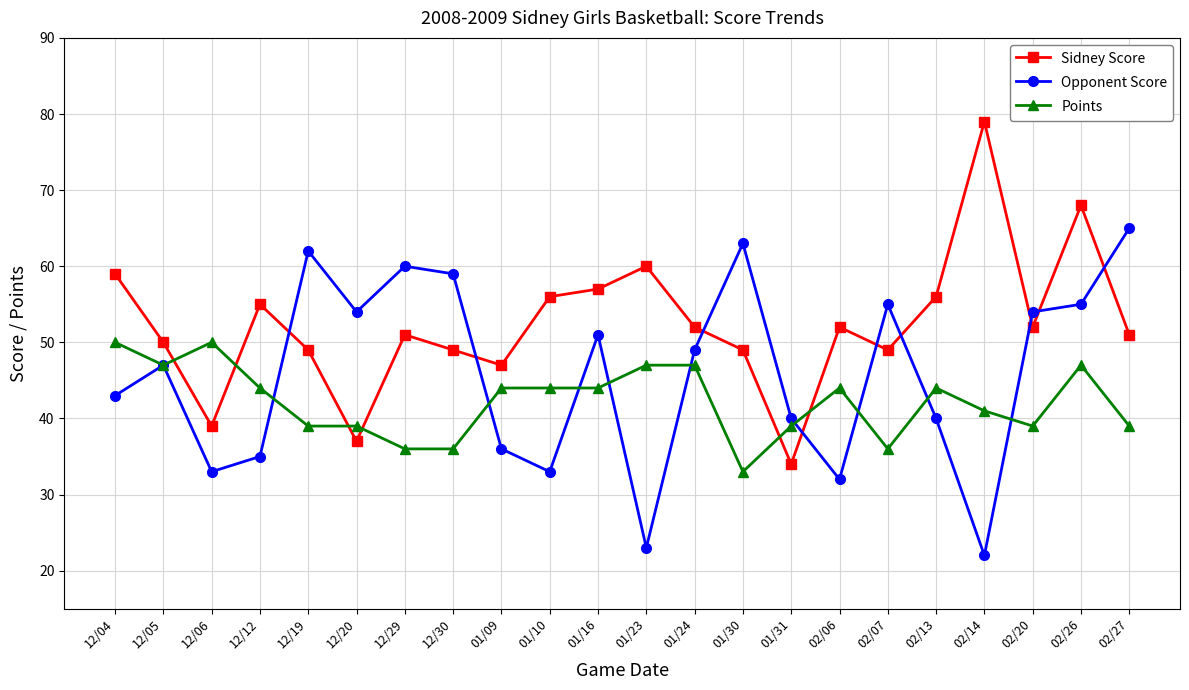

Reading right to left, list all the values displayed in this chart.

Sidney Score: 02/27=51	02/26=68	02/20=52	02/14=79	02/13=56	02/07=49	02/06=52	01/31=34	01/30=49	01/24=52	01/23=60	01/16=57	01/10=56	01/09=47	12/30=49	12/29=51	12/20=37	12/19=49	12/12=55	12/06=39	12/05=50	12/04=59
Opponent Score: 02/27=65	02/26=55	02/20=54	02/14=22	02/13=40	02/07=55	02/06=32	01/31=40	01/30=63	01/24=49	01/23=23	01/16=51	01/10=33	01/09=36	12/30=59	12/29=60	12/20=54	12/19=62	12/12=35	12/06=33	12/05=47	12/04=43
Points: 02/27=39	02/26=47	02/20=39	02/14=41	02/13=44	02/07=36	02/06=44	01/31=39	01/30=33	01/24=47	01/23=47	01/16=44	01/10=44	01/09=44	12/30=36	12/29=36	12/20=39	12/19=39	12/12=44	12/06=50	12/05=47	12/04=50